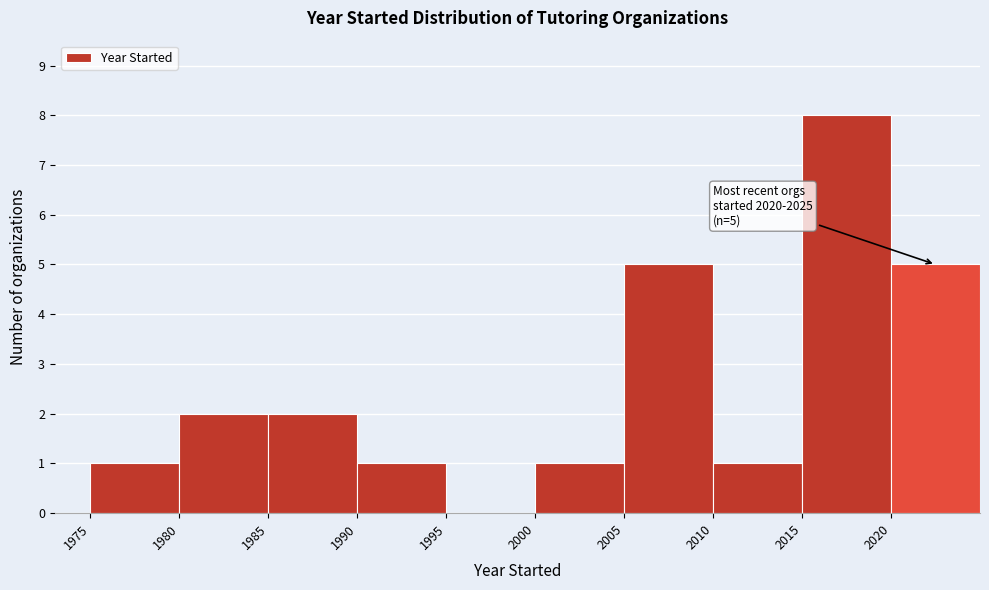

Which range on the x-axis has the tallest bar?

2015 to 2020